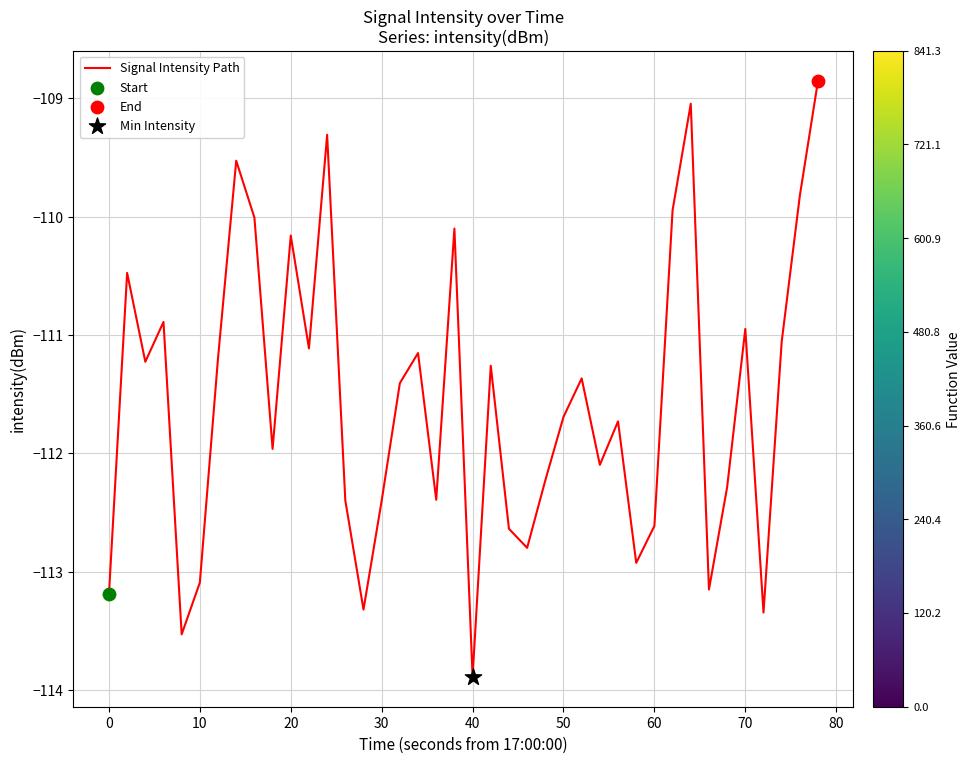

What is the difference between the maximum and minimum values?

5.0